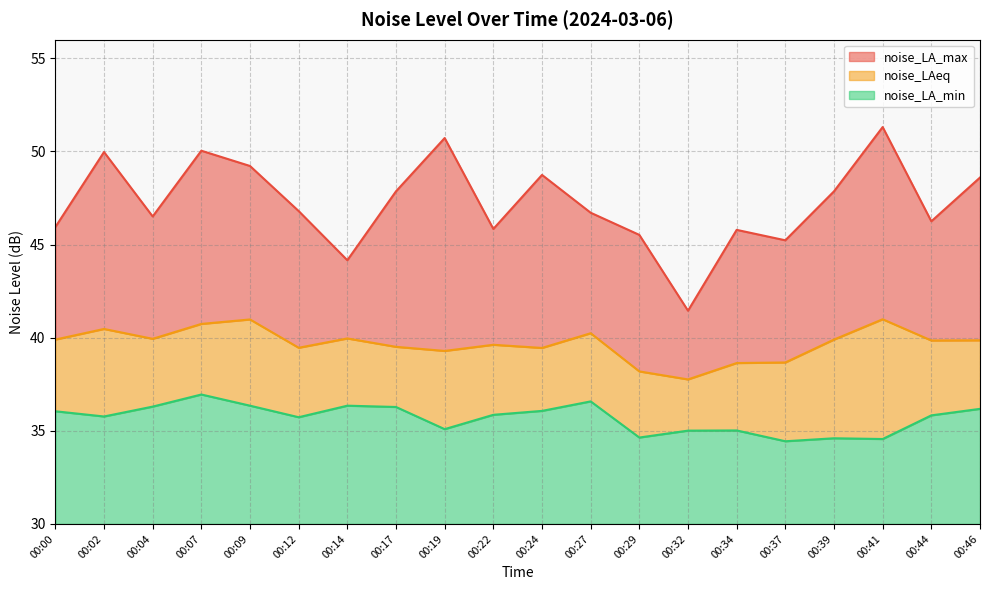

Reading left to right, what are all the values shown in this chart?

noise_LA_max: 00:00=45.9	00:02=50.0	00:04=46.5	00:07=50.0	00:09=49.2	00:12=46.8	00:14=44.2	00:17=47.9	00:19=50.7	00:22=45.8	00:24=48.7	00:27=46.7	00:29=45.5	00:32=41.5	00:34=45.8	00:37=45.2	00:39=47.9	00:41=51.3	00:44=46.2	00:46=48.6
noise_LAeq: 00:00=39.9	00:02=40.5	00:04=39.9	00:07=40.7	00:09=41.0	00:12=39.5	00:14=40.0	00:17=39.5	00:19=39.3	00:22=39.6	00:24=39.5	00:27=40.2	00:29=38.2	00:32=37.8	00:34=38.6	00:37=38.7	00:39=39.9	00:41=41.0	00:44=39.9	00:46=39.9
noise_LA_min: 00:00=36.0	00:02=35.8	00:04=36.3	00:07=37.0	00:09=36.4	00:12=35.7	00:14=36.4	00:17=36.3	00:19=35.1	00:22=35.9	00:24=36.1	00:27=36.6	00:29=34.6	00:32=35.0	00:34=35.0	00:37=34.4	00:39=34.6	00:41=34.6	00:44=35.8	00:46=36.2